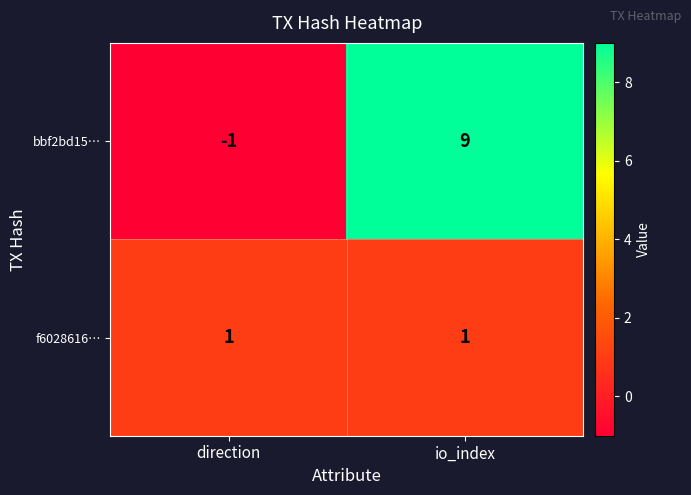

Rank the series at io_index from lowest to highest value.

f6028616…, bbf2bd15…